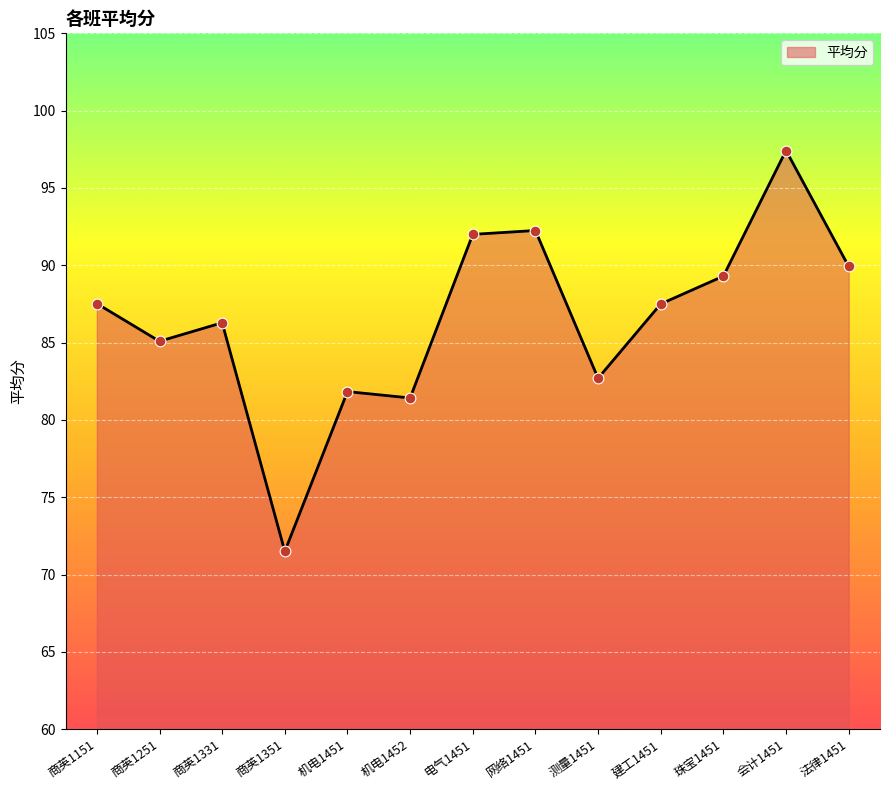

What is the change in value from 商英1351 to 机电1451?

+10.3